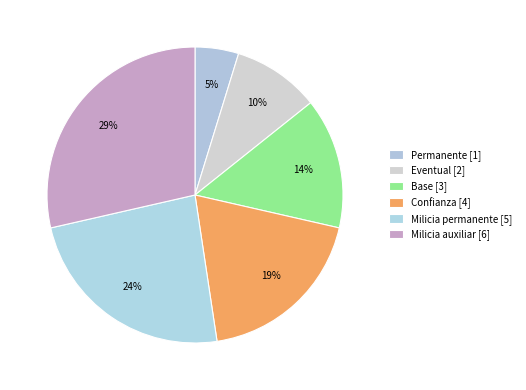

How many segments does this pie chart have?

6